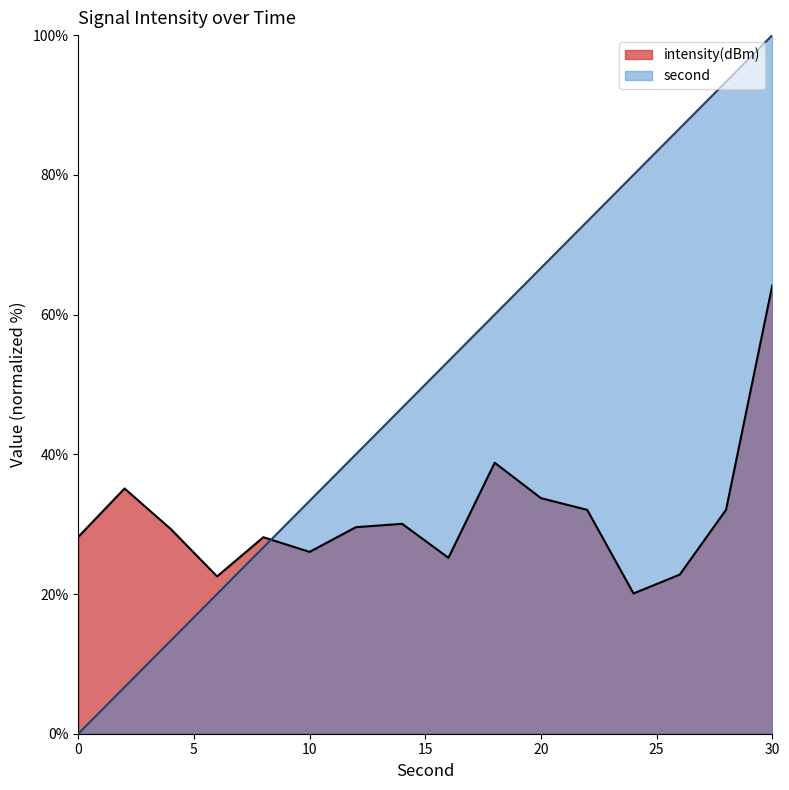

At how many categories does at least one series exceed 95?

1